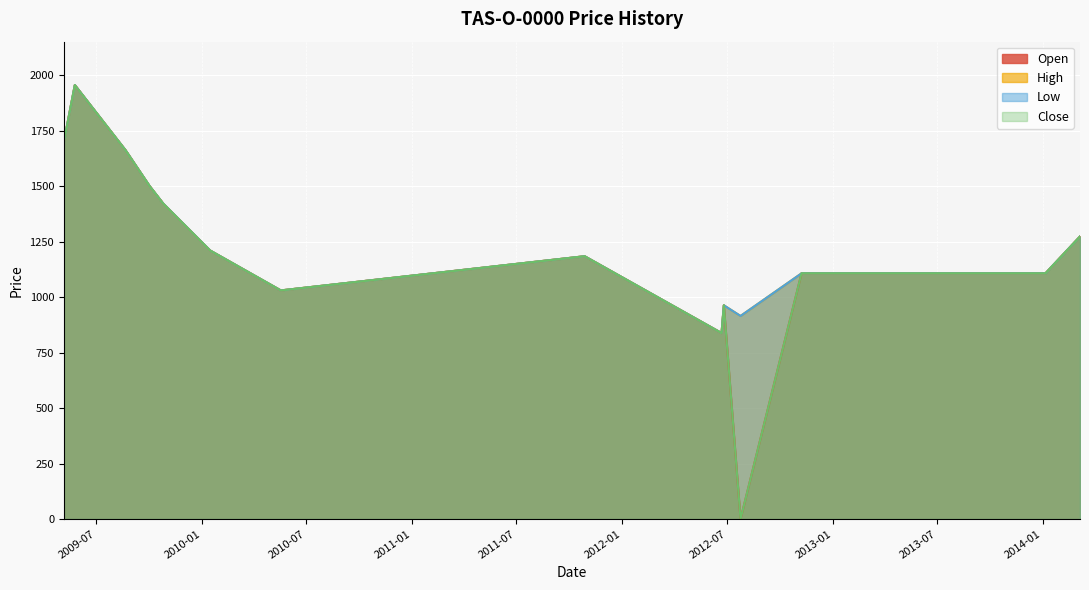

Reading left to right, extract all data points from this chart.

Open: 2009-05-06=1700	2009-05-25=1955	2009-08-21=1662	2009-10-02=1500	2009-10-26=1420	2010-01-15=1210	2010-05-18=1030	2011-10-28=1184	2012-06-22=838	2012-06-26=963	2012-07-25=0	2012-11-08=1107	2014-01-06=1107	2014-03-07=1273
High: 2009-05-06=1700	2009-05-25=1955	2009-08-21=1662	2009-10-02=1500	2009-10-26=1420	2010-01-15=1210	2010-05-18=1030	2011-10-28=1184	2012-06-22=838	2012-06-26=963	2012-07-25=915	2012-11-08=1107	2014-01-06=1107	2014-03-07=1273
Low: 2009-05-06=1700	2009-05-25=1955	2009-08-21=1662	2009-10-02=1500	2009-10-26=1420	2010-01-15=1210	2010-05-18=1030	2011-10-28=1184	2012-06-22=838	2012-06-26=963	2012-07-25=915	2012-11-08=1107	2014-01-06=1107	2014-03-07=1273
Close: 2009-05-06=1700	2009-05-25=1955	2009-08-21=1662	2009-10-02=1500	2009-10-26=1420	2010-01-15=1210	2010-05-18=1030	2011-10-28=1184	2012-06-22=838	2012-06-26=963	2012-07-25=0	2012-11-08=1107	2014-01-06=1107	2014-03-07=1273